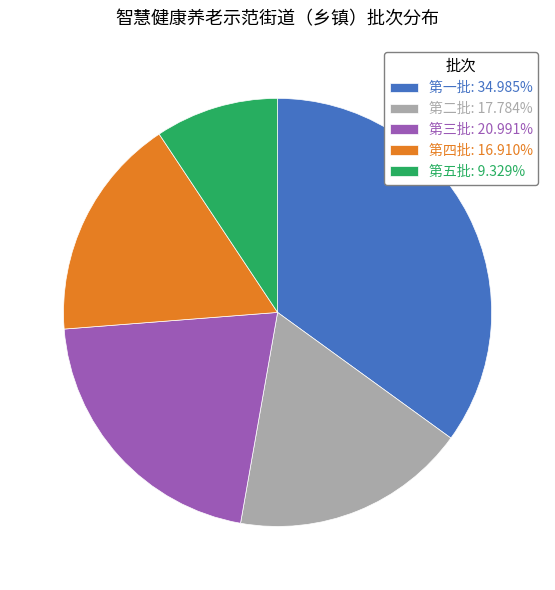

The 第一批 slice represents 35% of the pie. True or false?

True